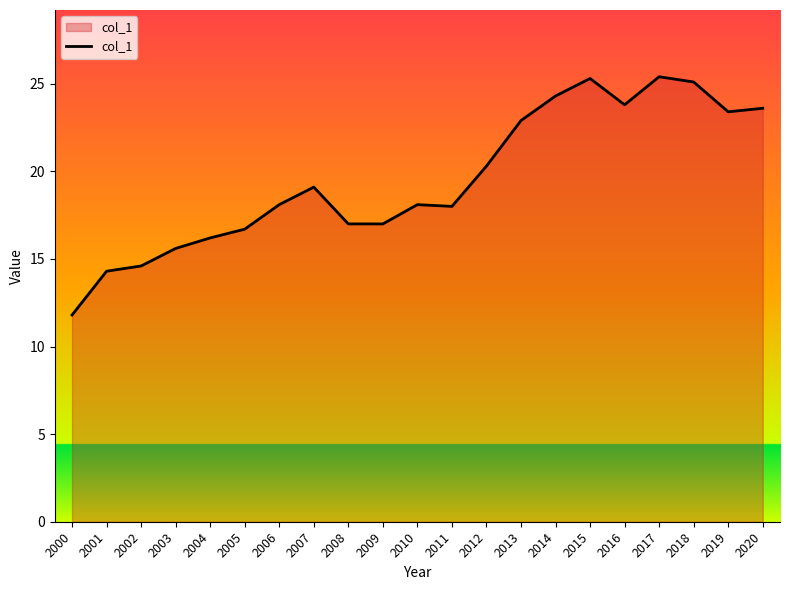

True or false: the data shows 16.2 at 2004.

True